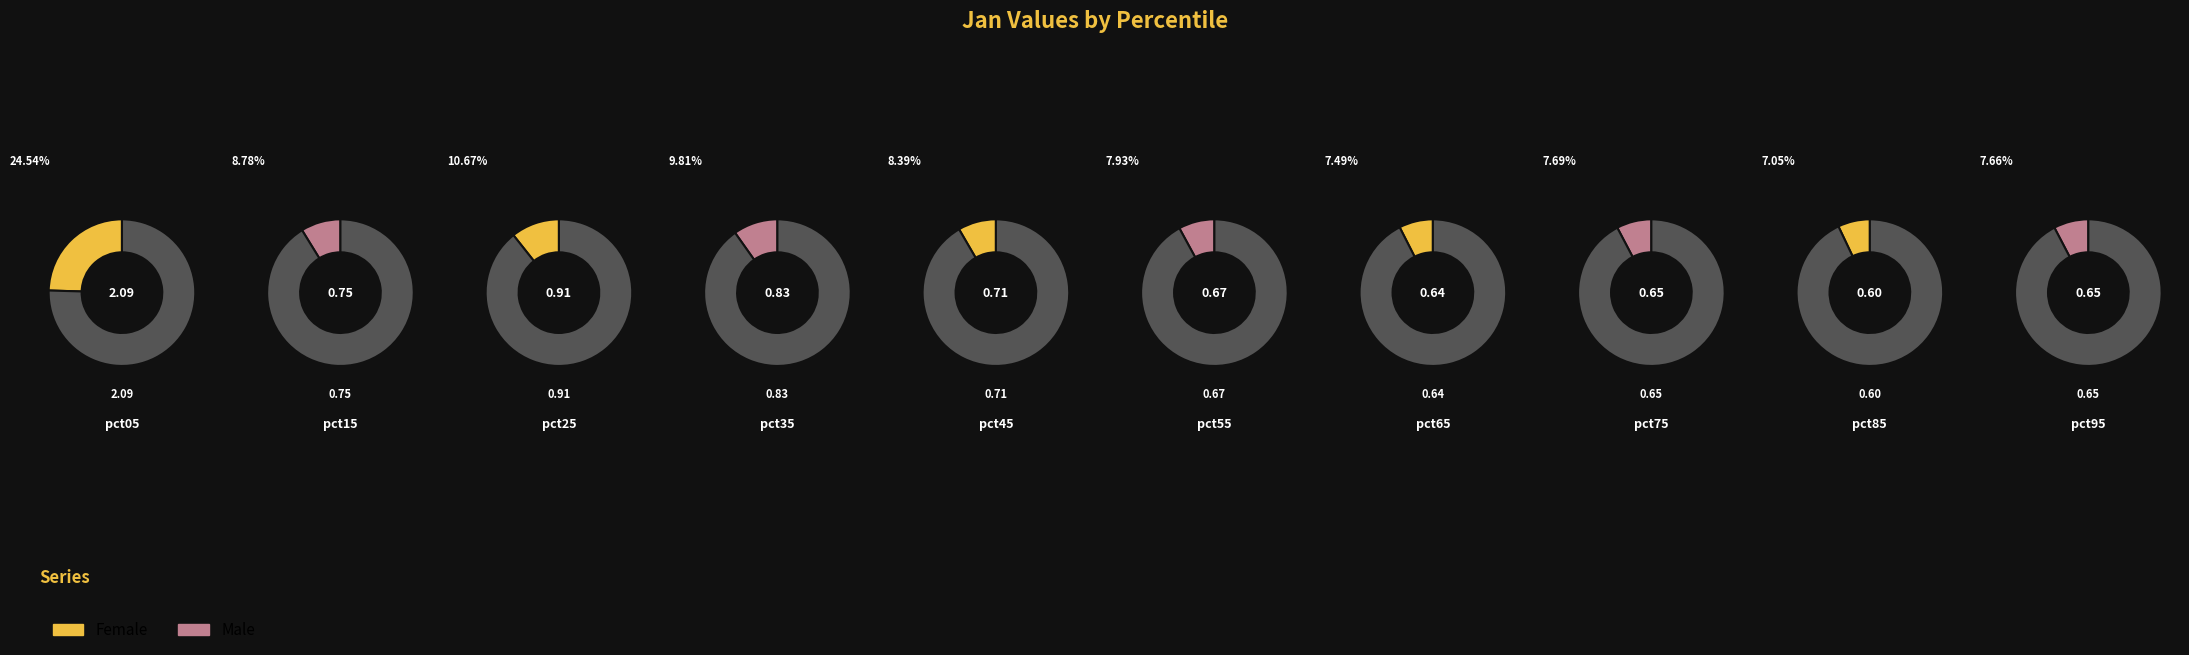

To the nearest percent, what is the difference between the pct45 and pct75 slice percentages?

1%